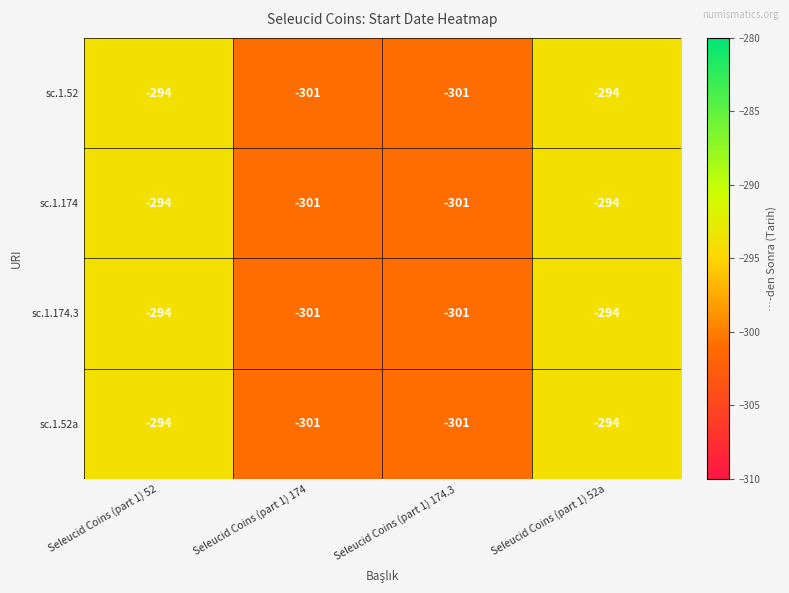

What is the approximate value of sc.1.174 at Seleucid Coins (part 1) 52a?

-294